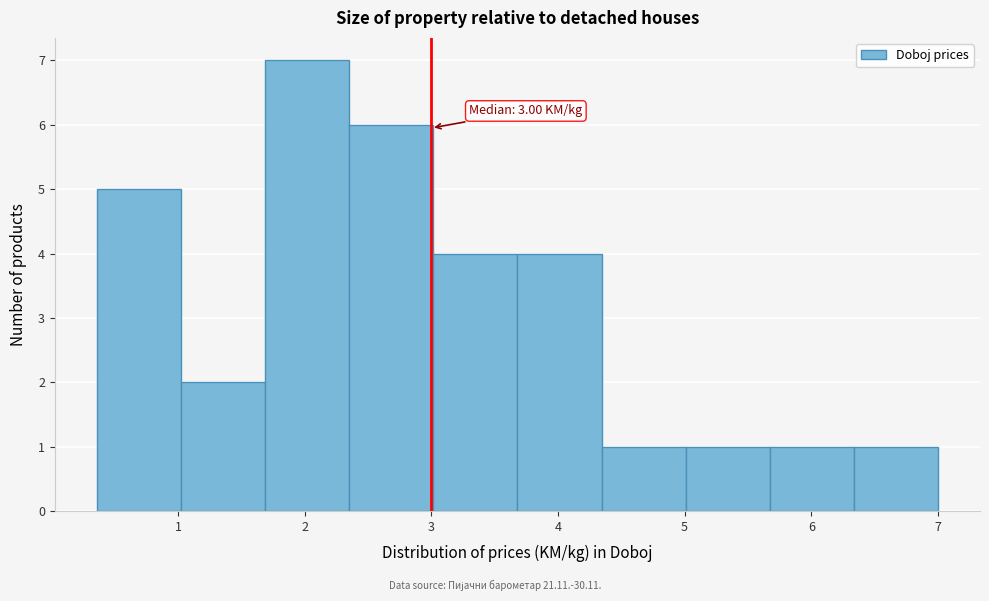

Which range on the x-axis has the tallest bar?

1.7 to 2.4